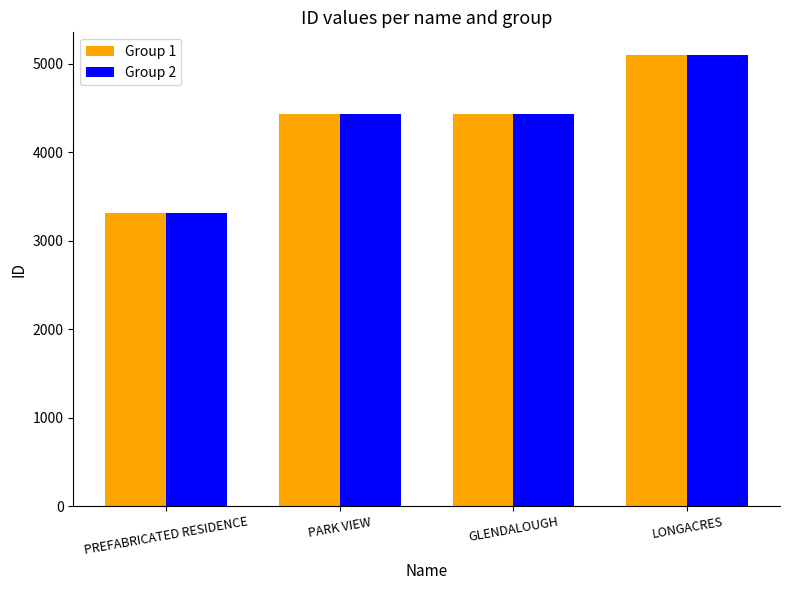

What is the greatest value displayed?

5100